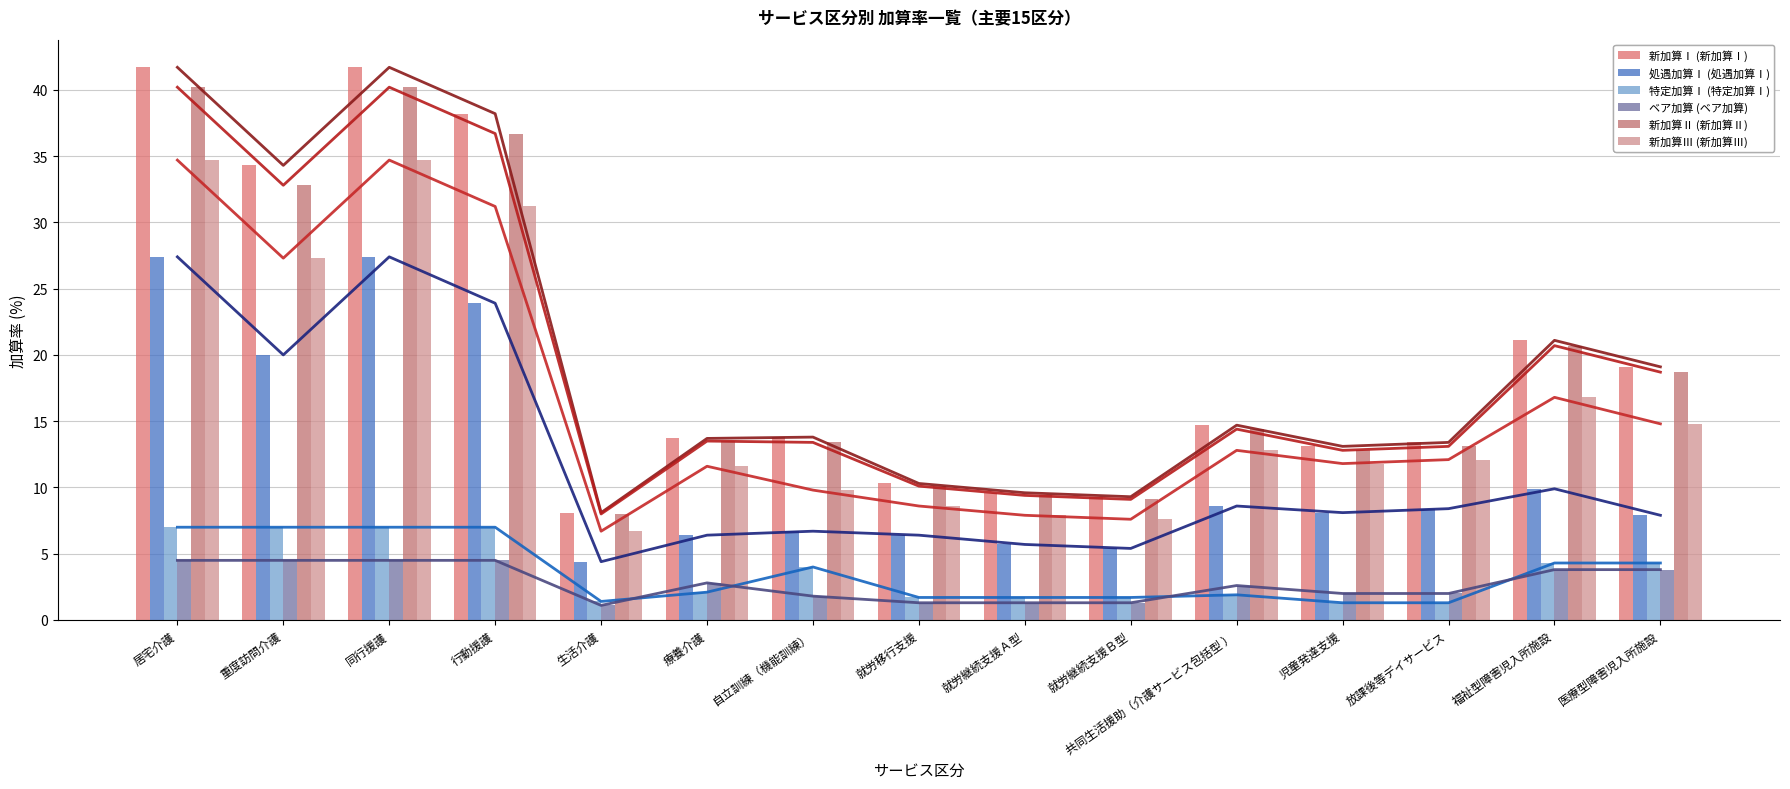

Where does the ベア加算 (ベア加算) series first go above 2?

居宅介護